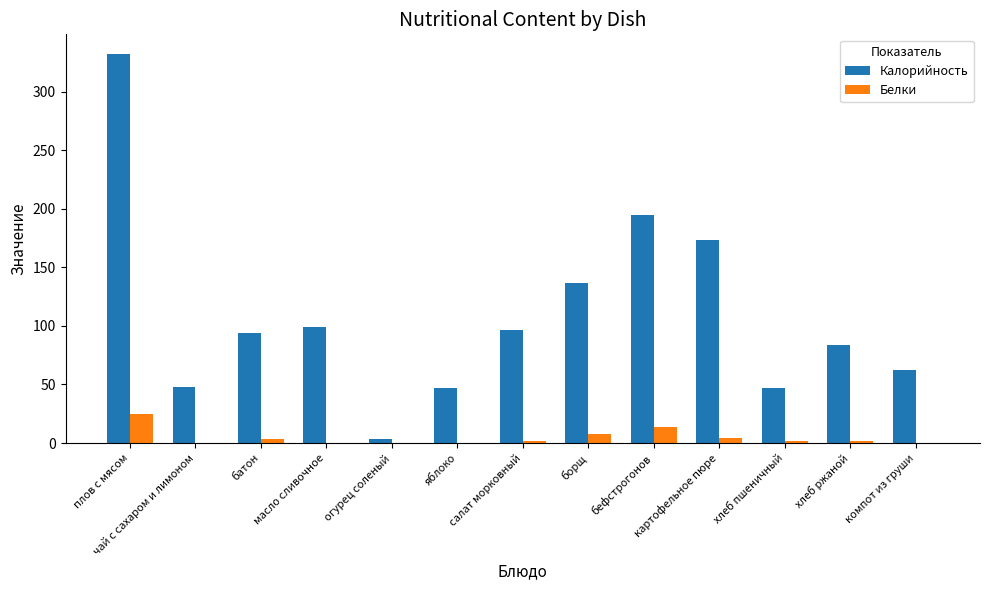

The Калорийность series shows 55.3 at хлеб ржаной. True or false?

False